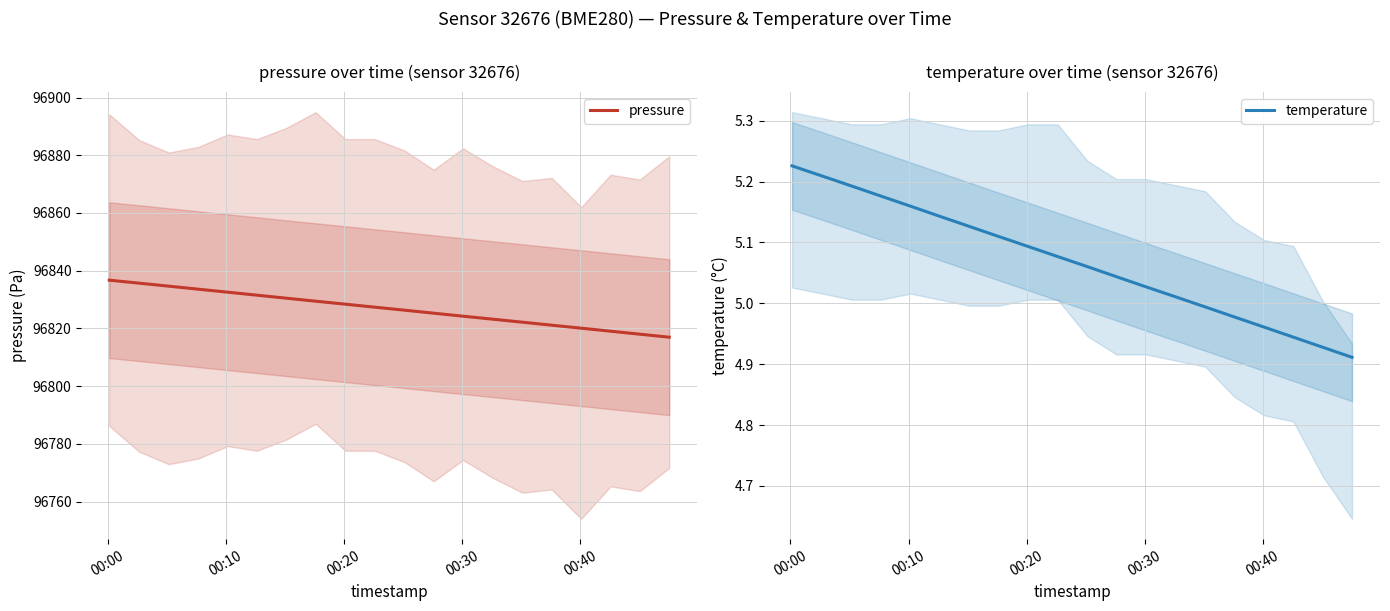

What is the smallest value displayed?

4.9